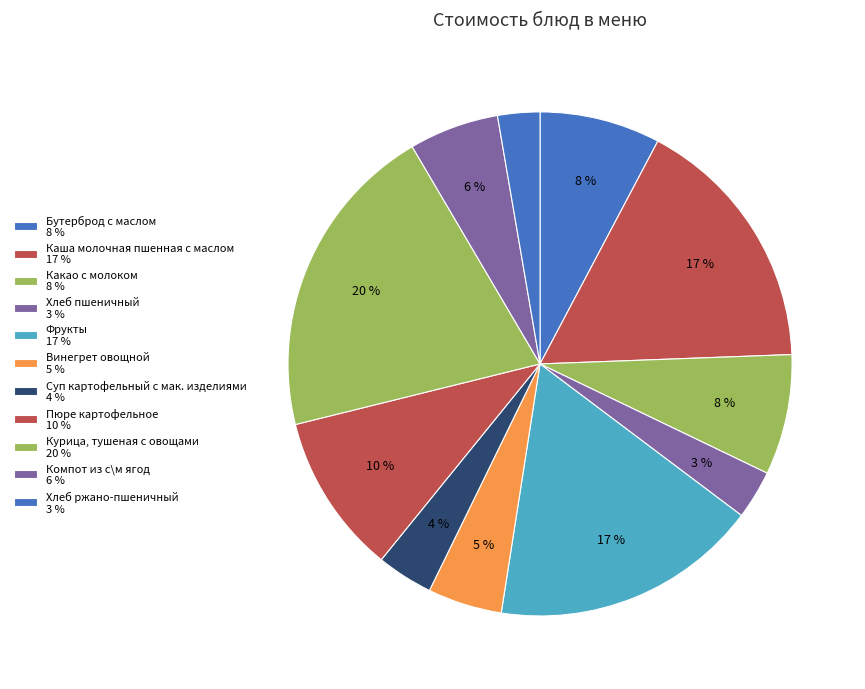

What is the largest slice in the pie chart?

Курица, тушеная с овощами